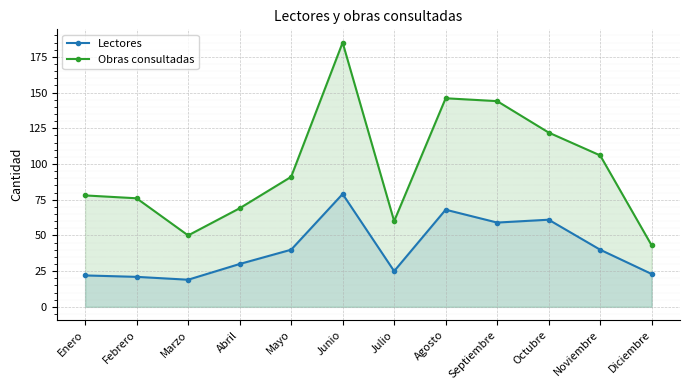

What is the maximum value for Obras consultadas?

185